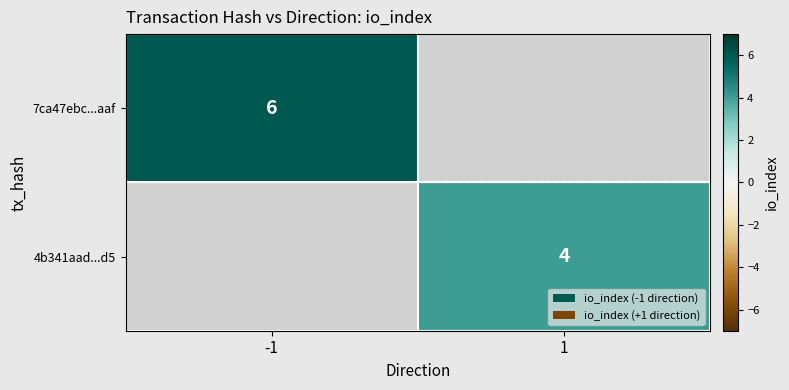

The value of 4b341aad...d5 at 1 is 4. True or false?

True